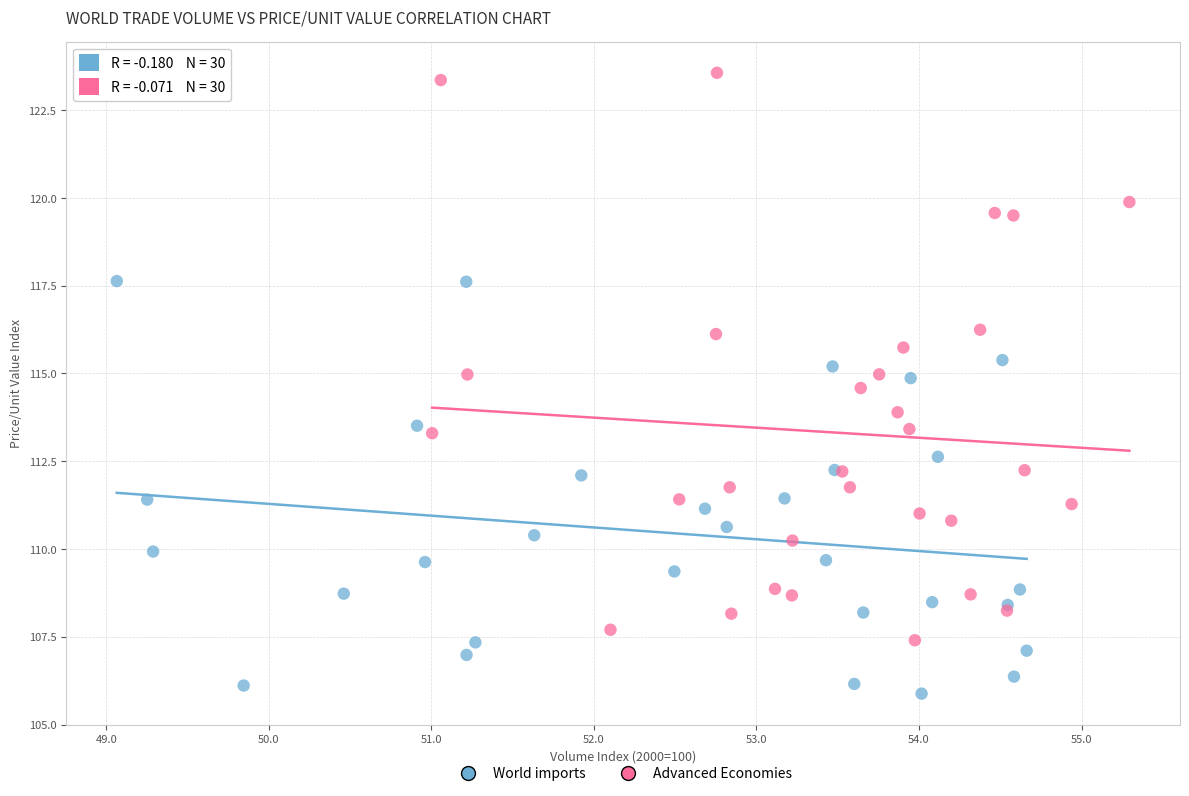

Which series reaches the minimum Y coordinate?

World imports